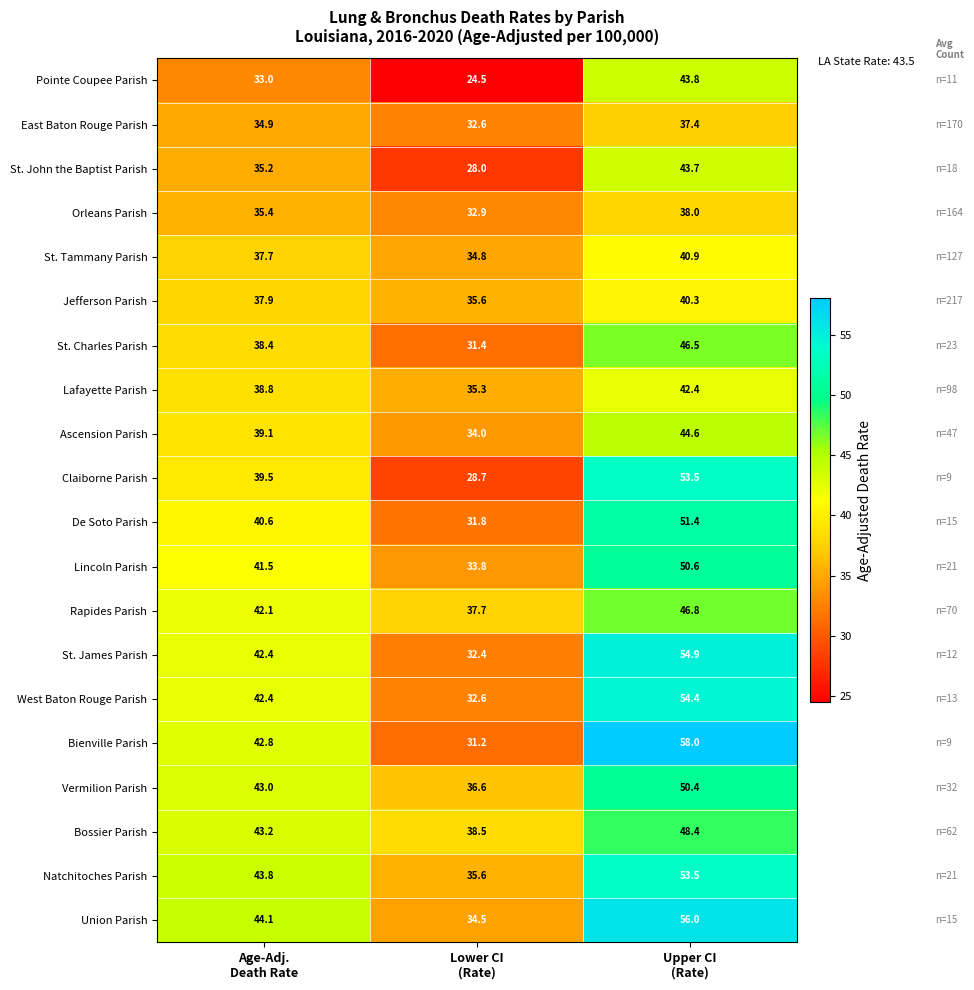

What is the maximum value for Ascension Parish?

44.6